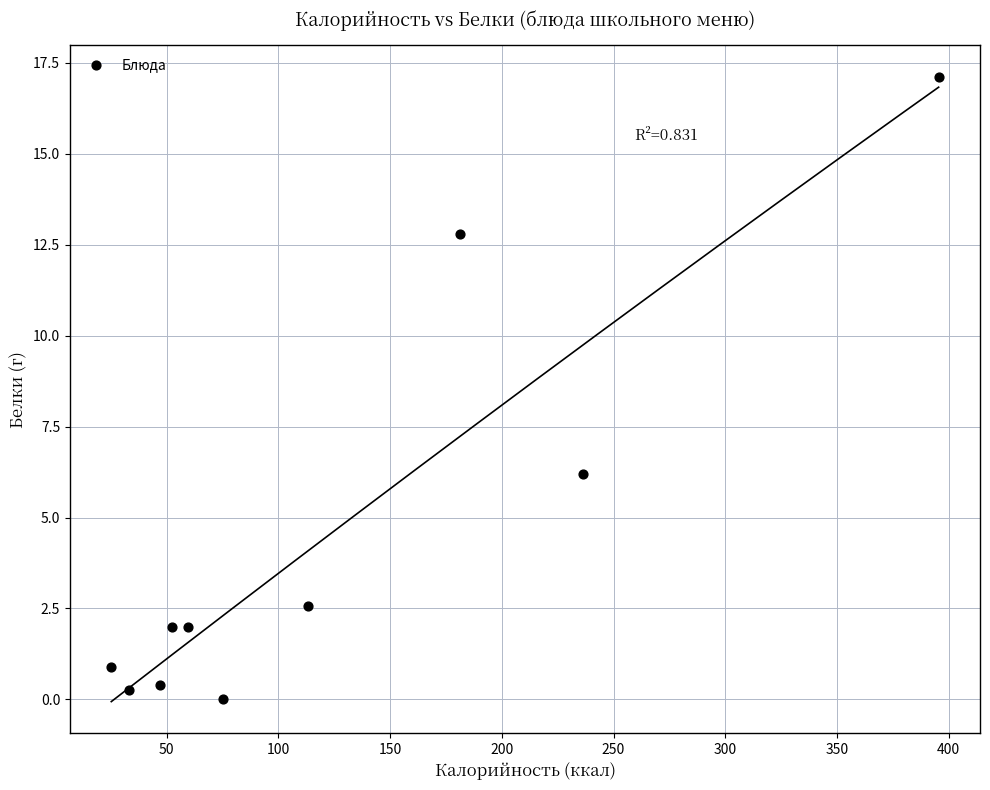

What is the average Y value?

4.4